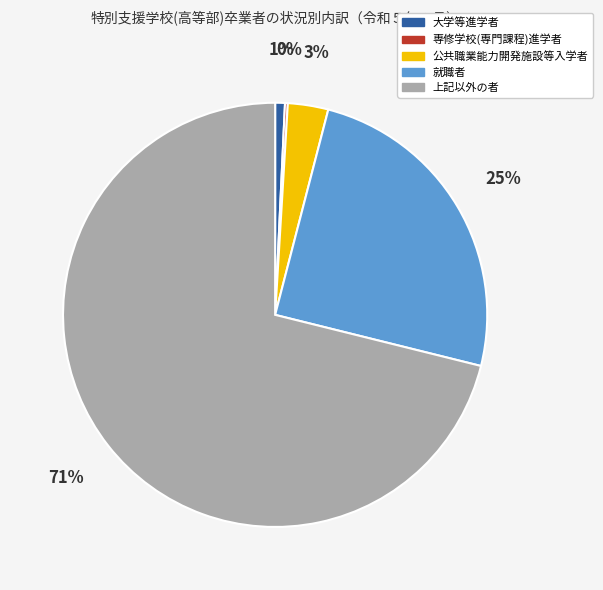

To the nearest percent, what is the difference between the 上記以外の者 and 公共職業能力開発施設等入学者 slice percentages?

68%